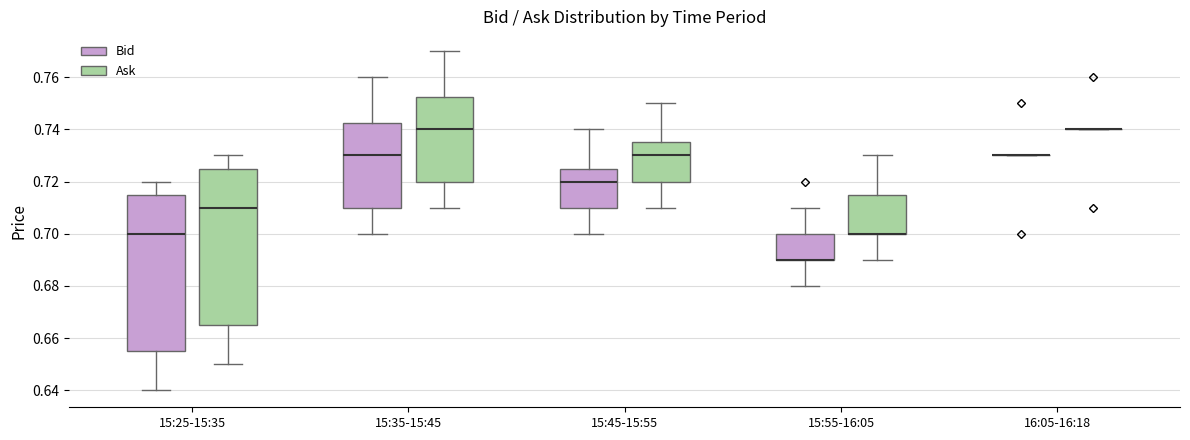

Where does the median line of the box for 15:45-15:55 (Ask) sit on the y-axis? The values are not printed on the chart, so give them approximately, as read against the axis.

0.730